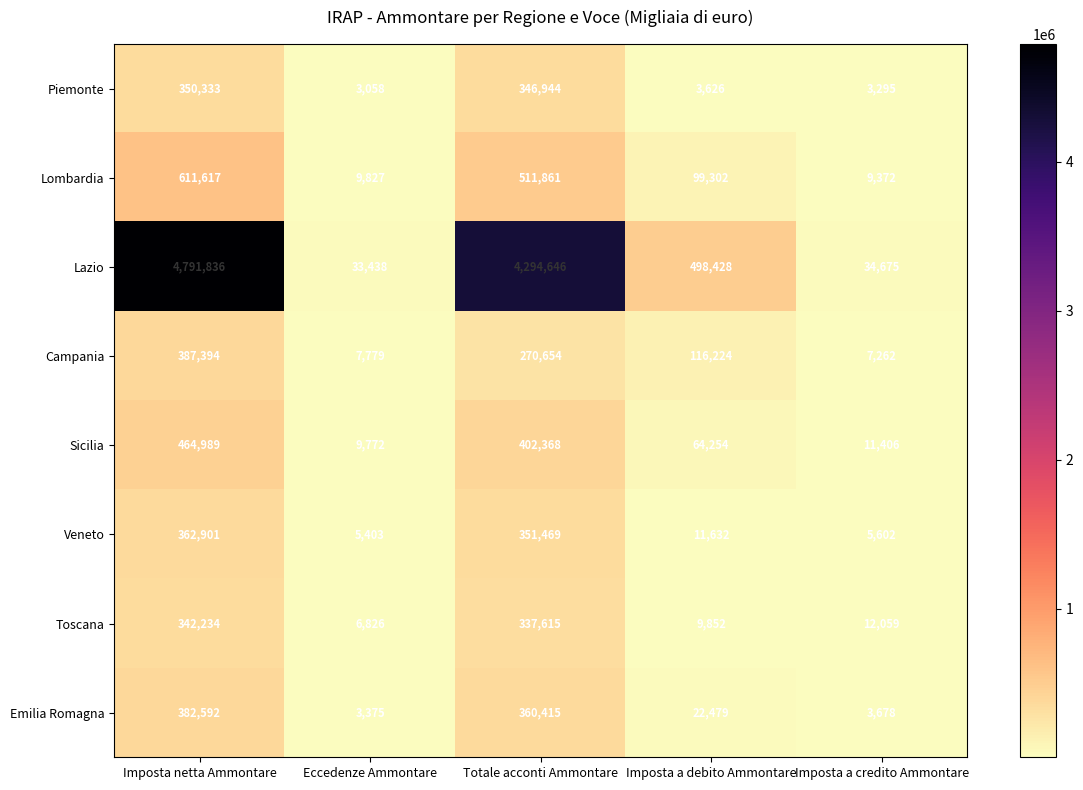

Read the Toscana value at Totale acconti Ammontare.

337615